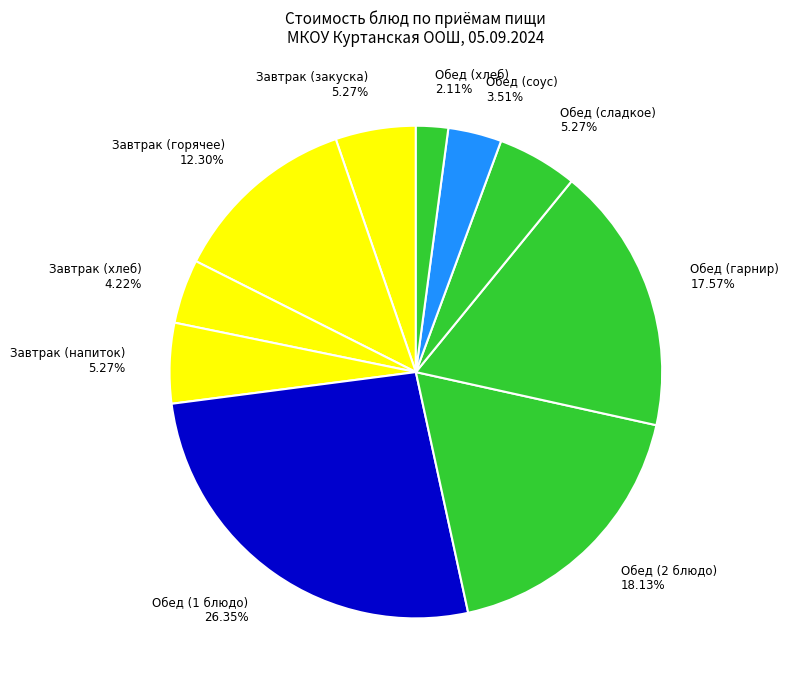

To the nearest percent, what is the difference between the largest and smallest slice percentages?

24%